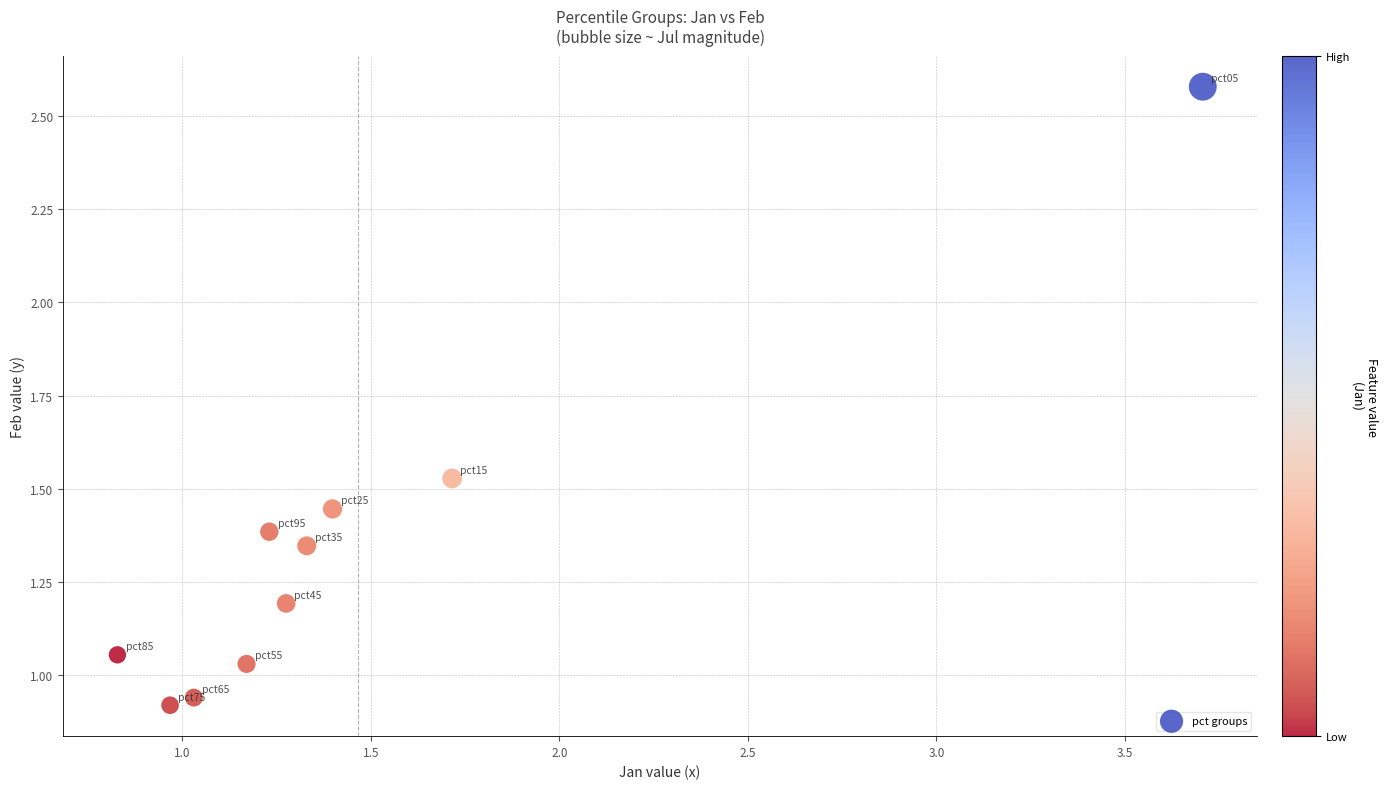

What is the range of Y values (max minus min)?

1.7